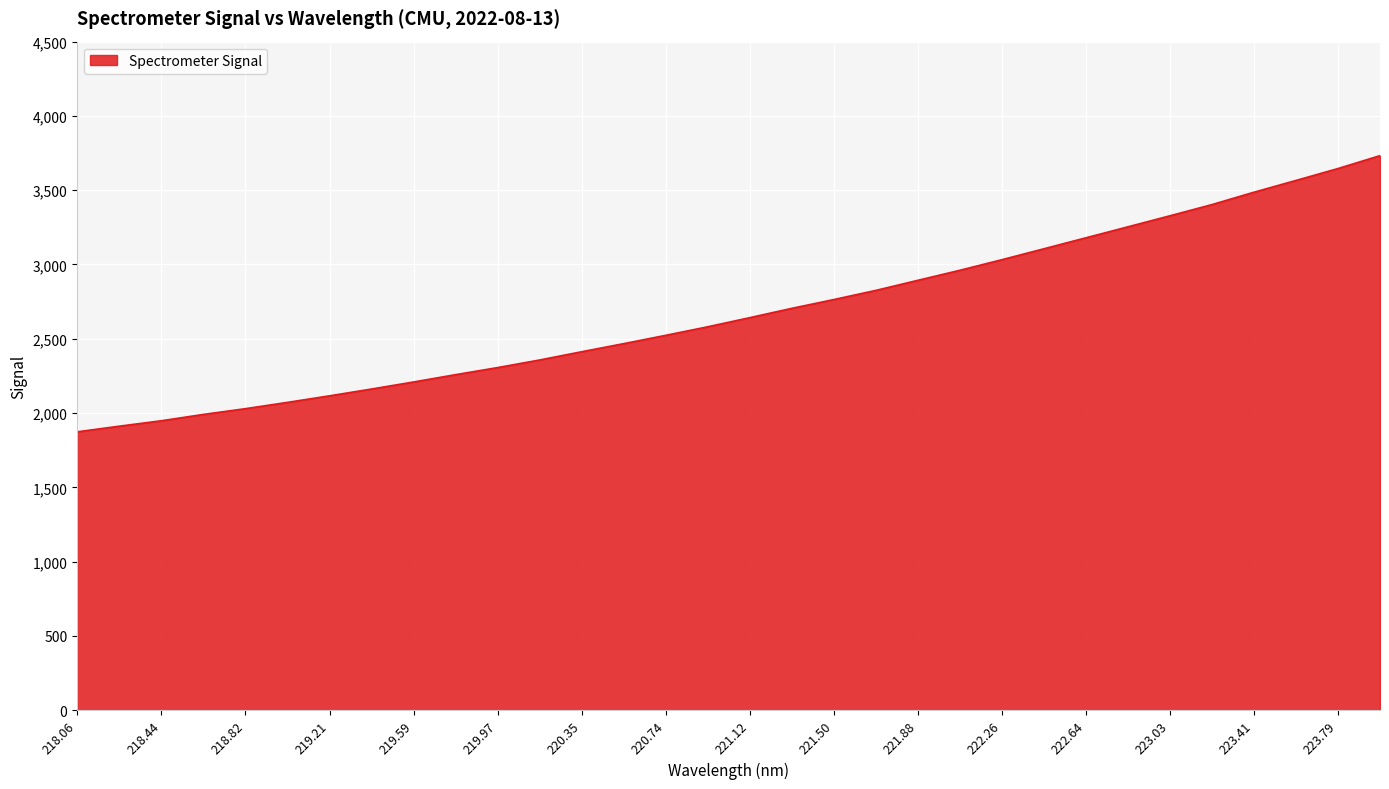

What is the greatest value displayed?

3732.5